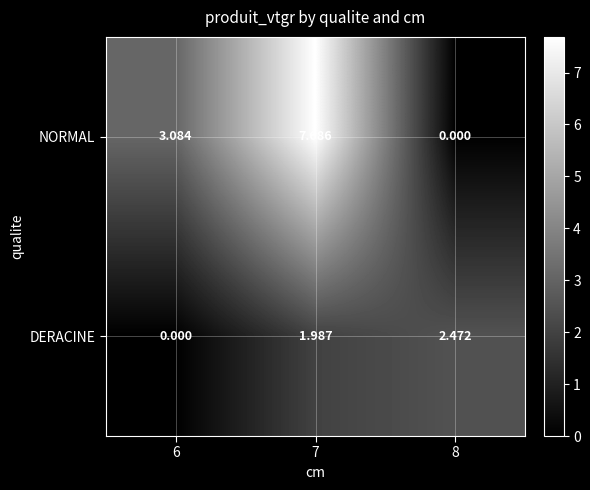

Count the number of data series in this chart.

2